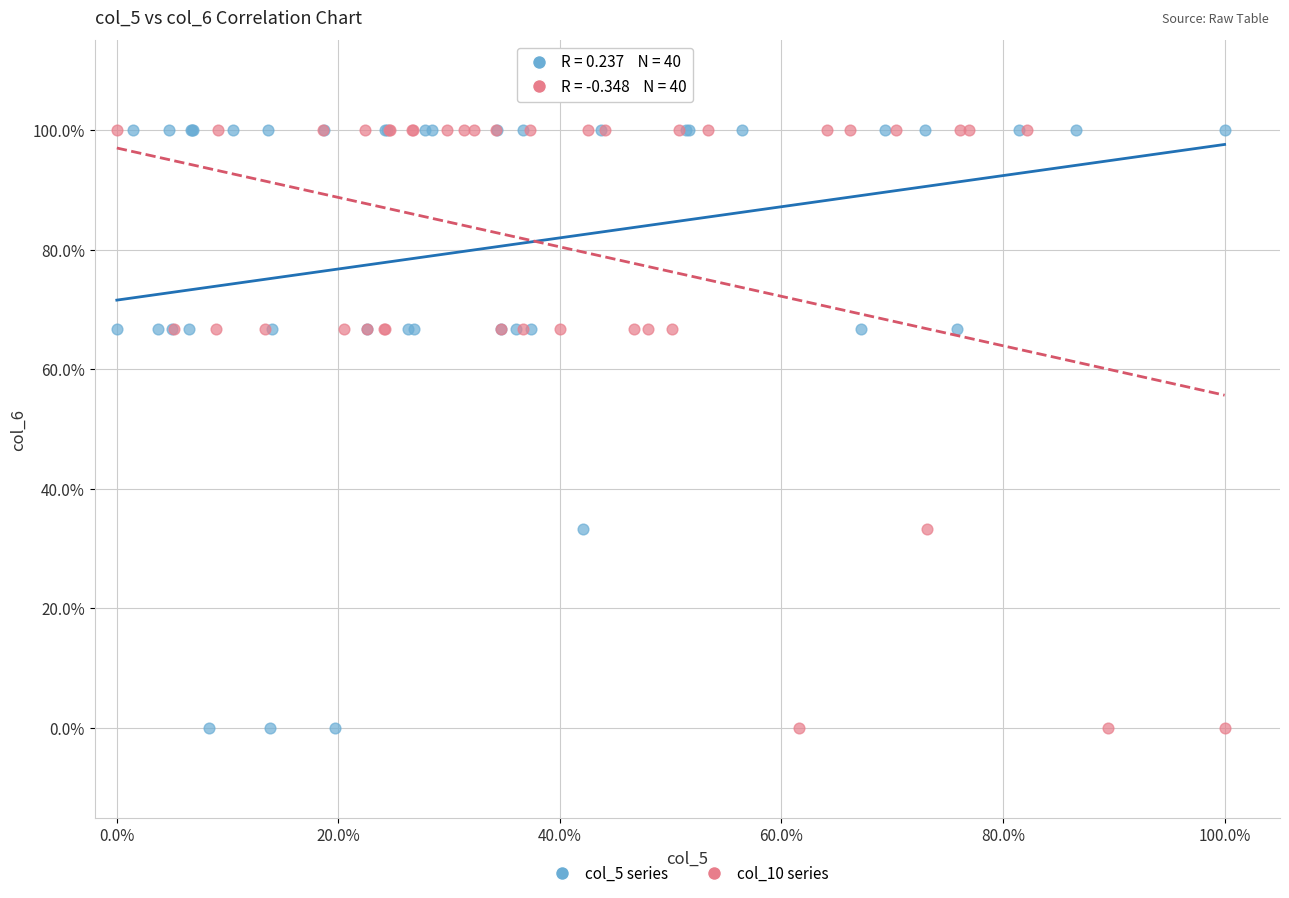

What are all the series names shown in the legend?

col_5 series, col_10 series